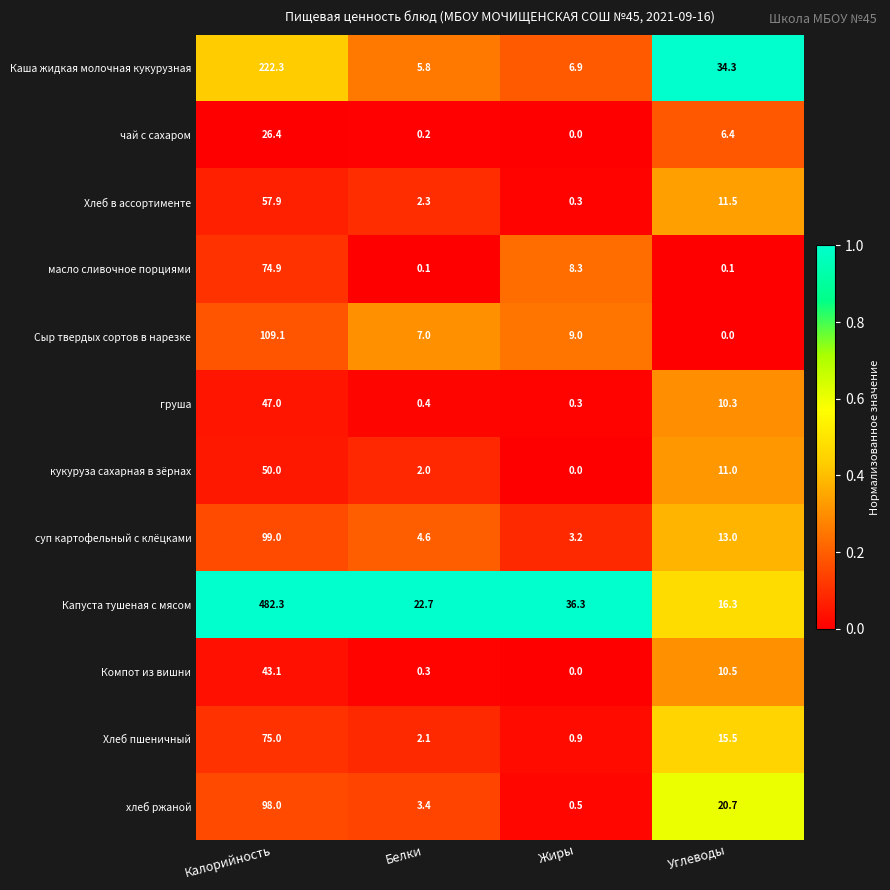

Which series changed the most between Белки and Углеводы?

Каша жидкая молочная кукурузная